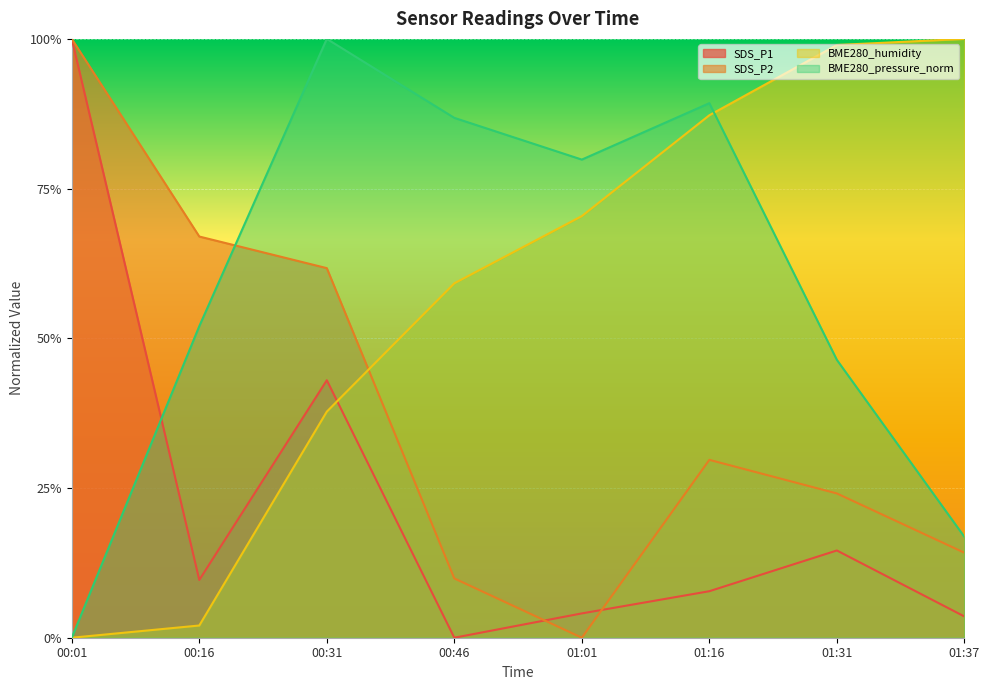

At which label does BME280_pressure_norm reach its peak?

00:31